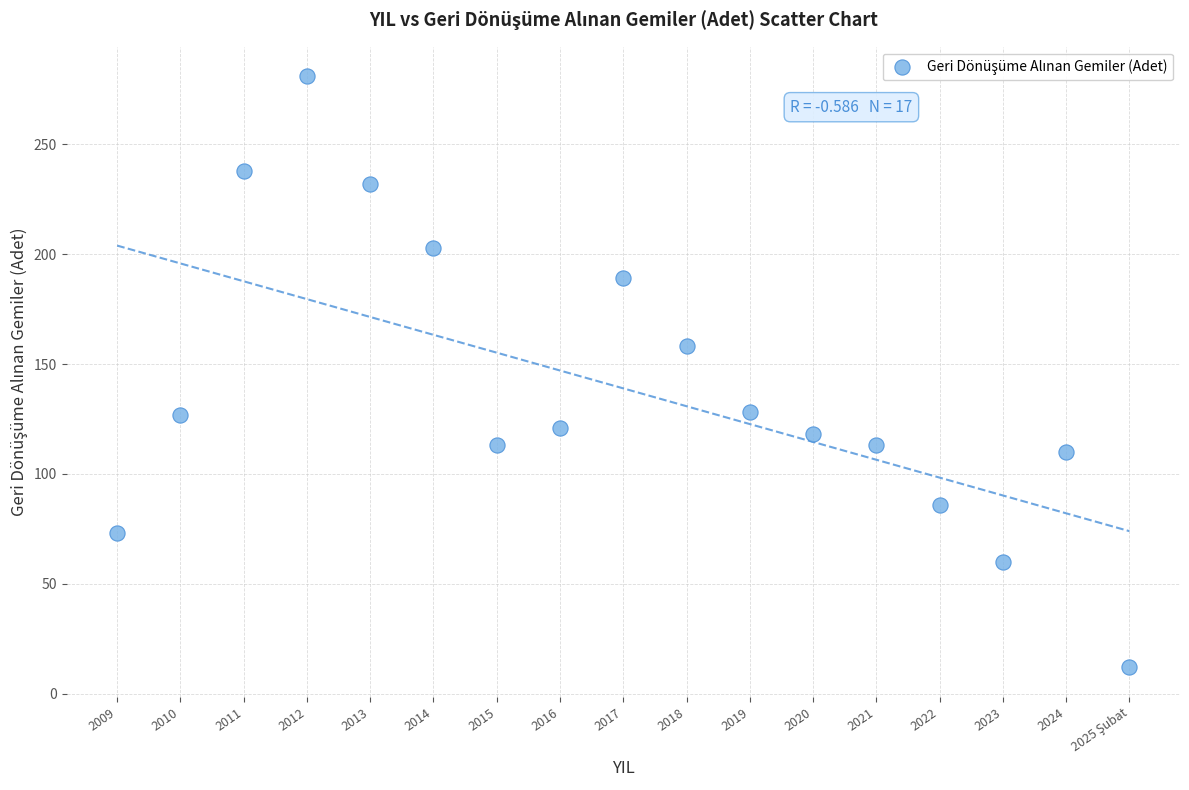

What is the range of Y values (max minus min)?

269